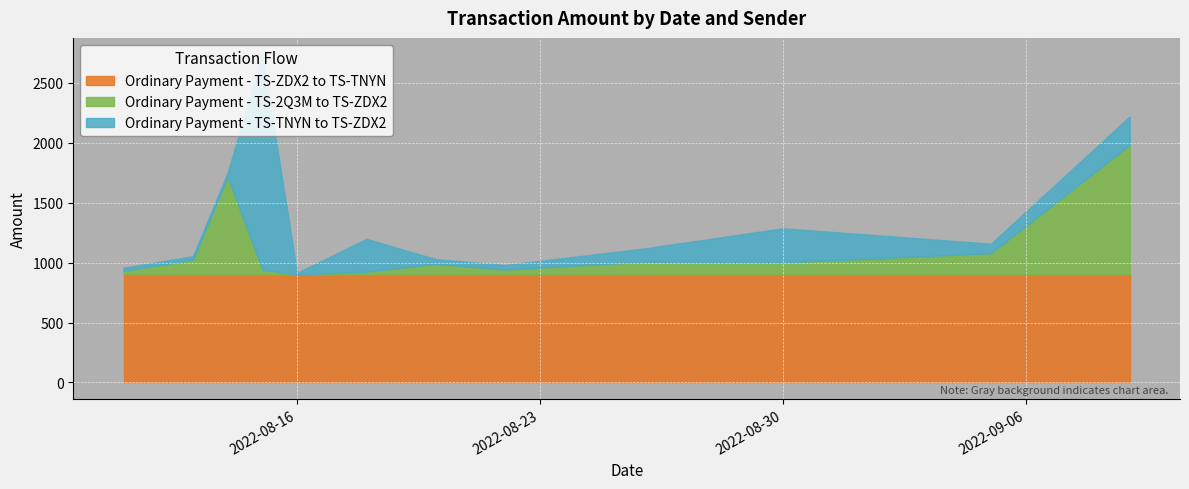

True or false: Ordinary Payment - TS-2Q3M to TS-ZDX2 has a value of 46.6 at 2022-08-26.

False